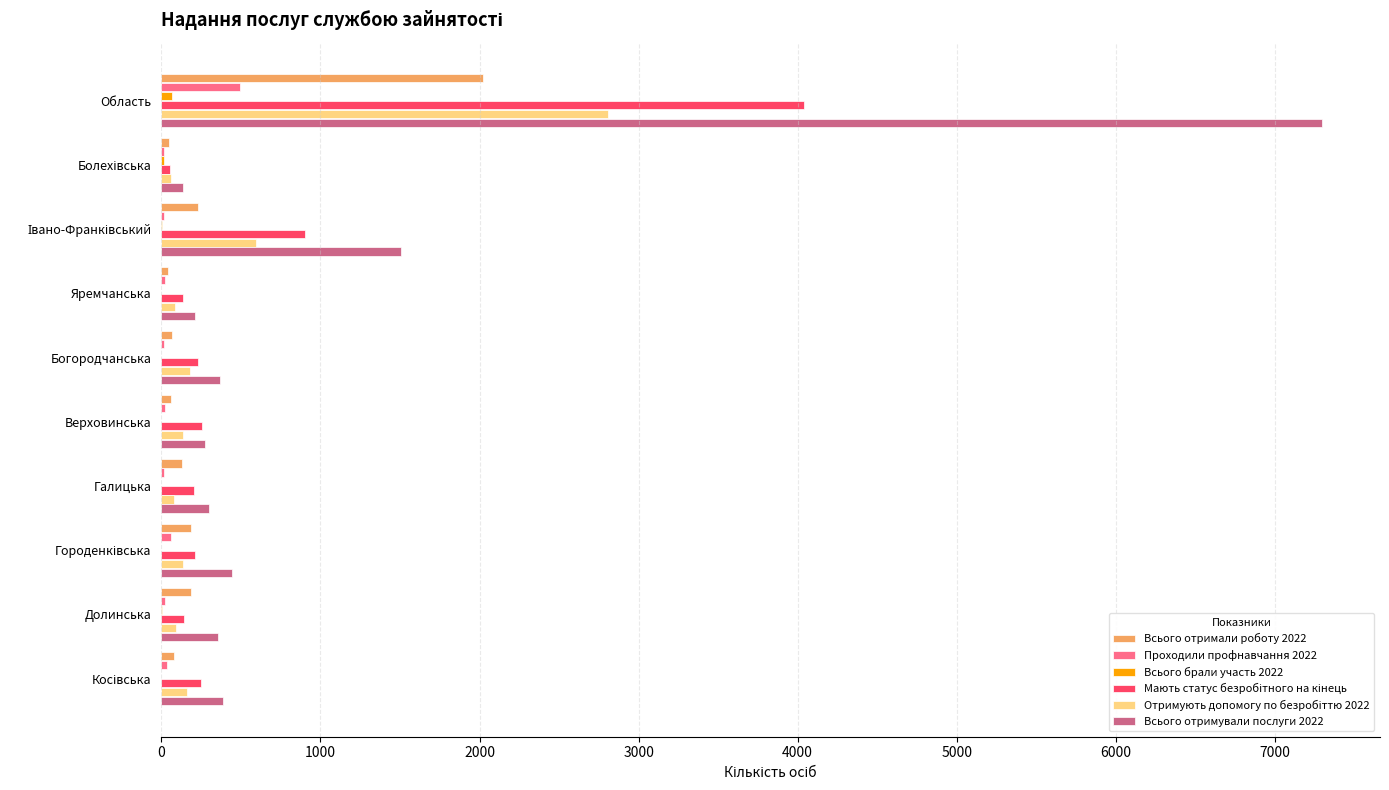

True or false: Всього отримали роботу 2022 has a value of 184 at Долинська.

True